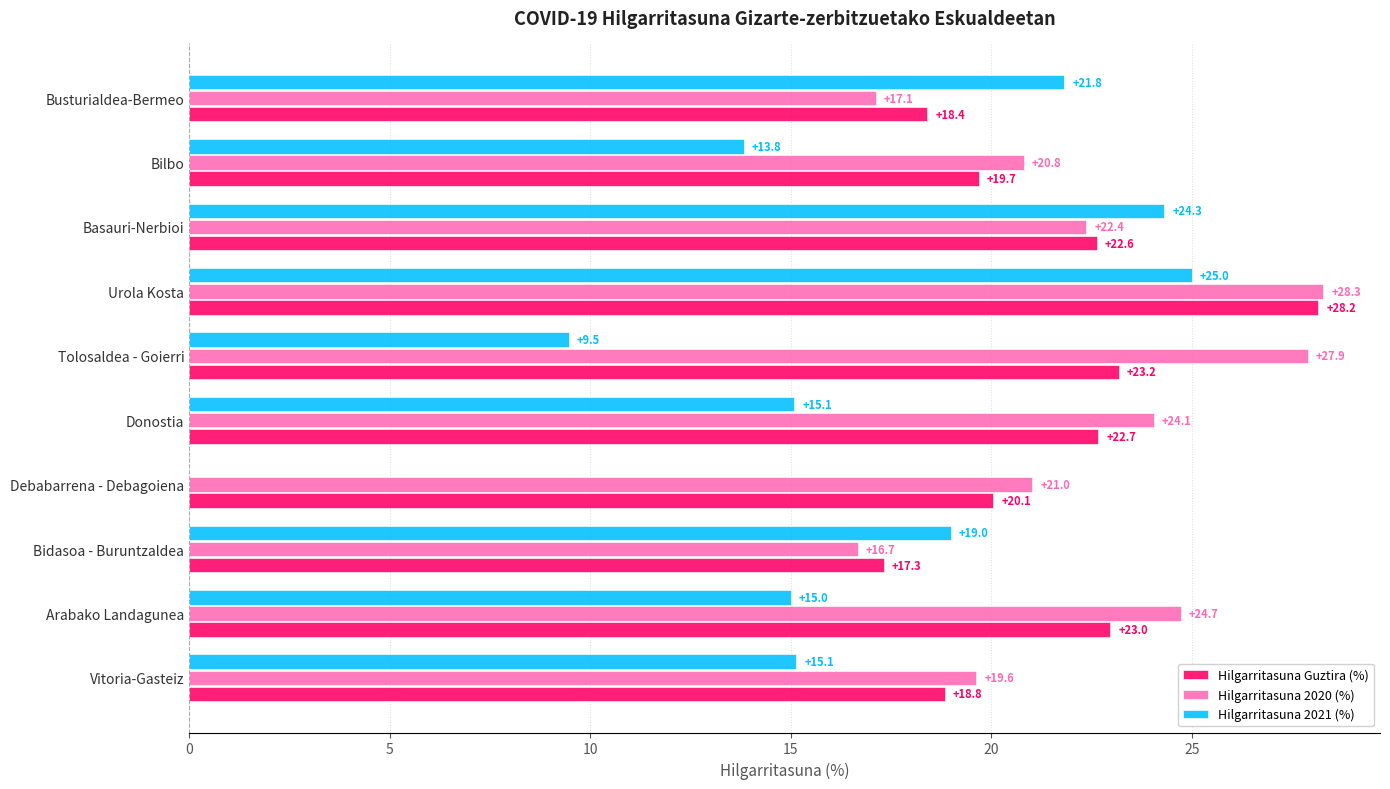

At which category does the chart reach its peak across all series?

Urola Kosta